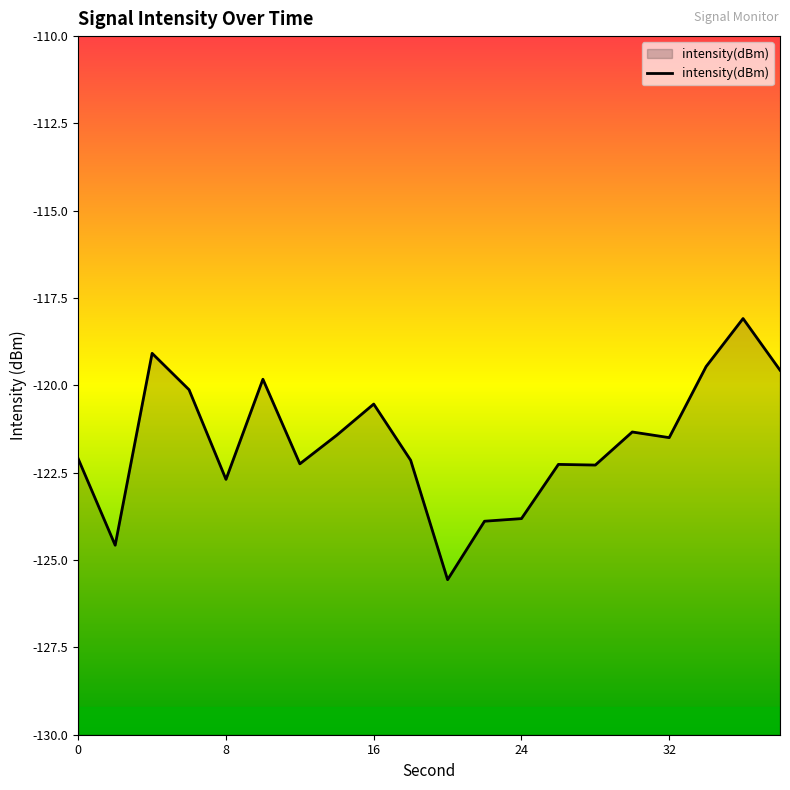

What is the sum of all values?

-2432.5